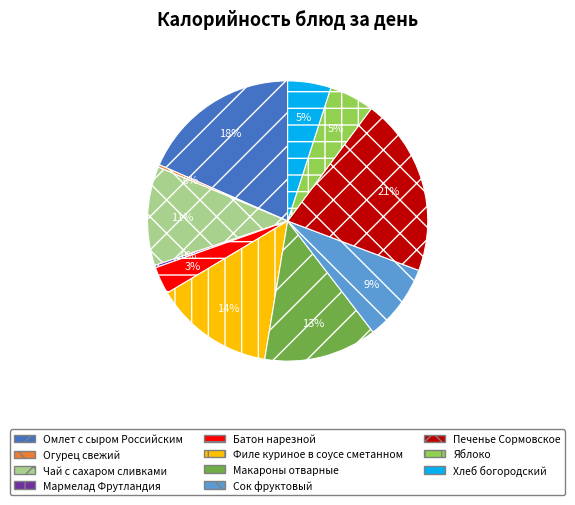

Combined, do Огурец свежий and Печенье Сормовское account for over 50%?

No